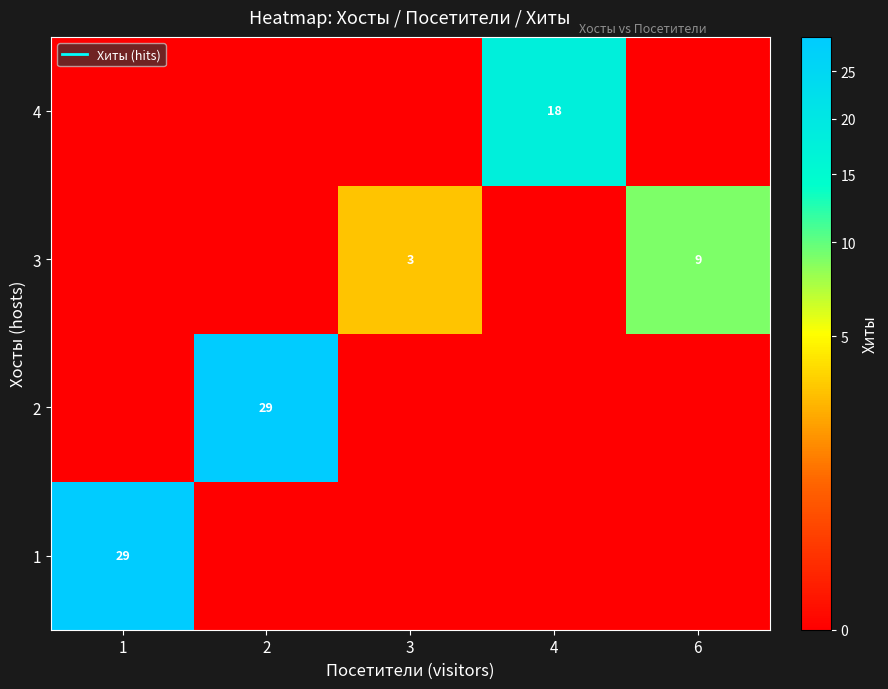

How many positive values does the 2 series have?

1